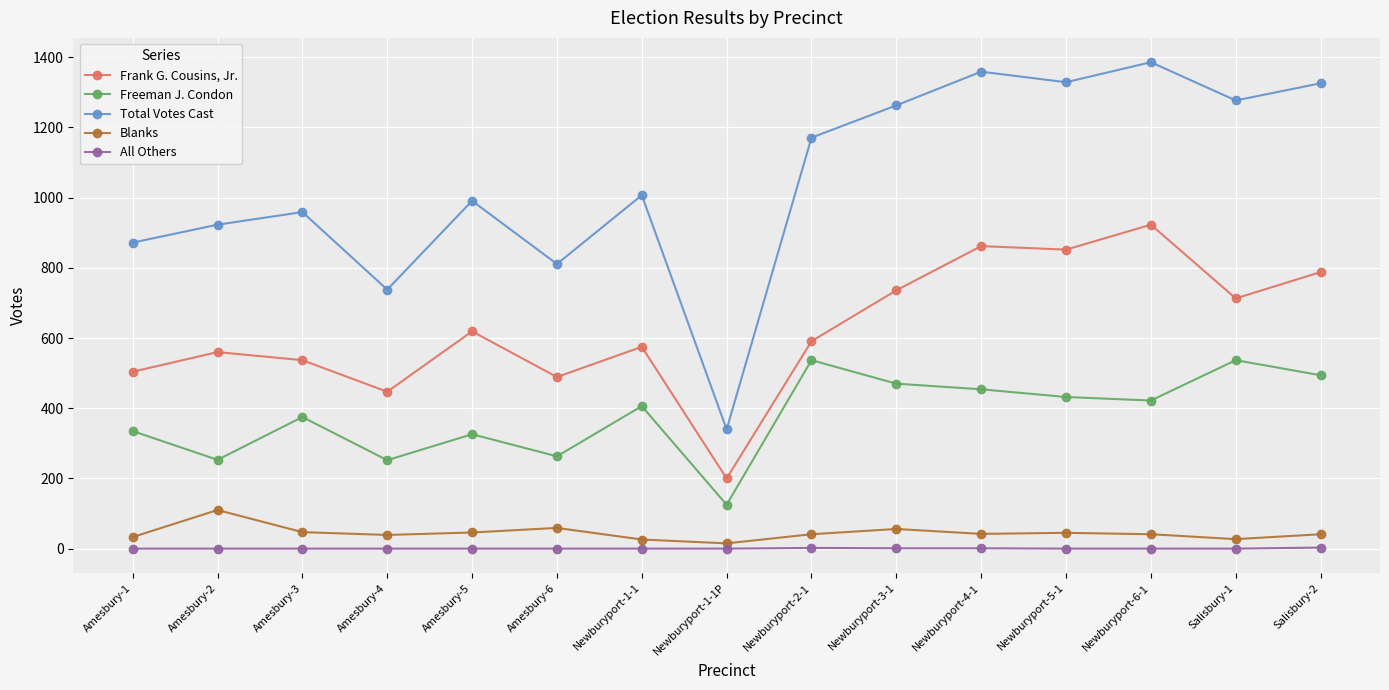

What is the sum of the Freeman J. Condon values at Salisbury-2 and Amesbury-5?

820